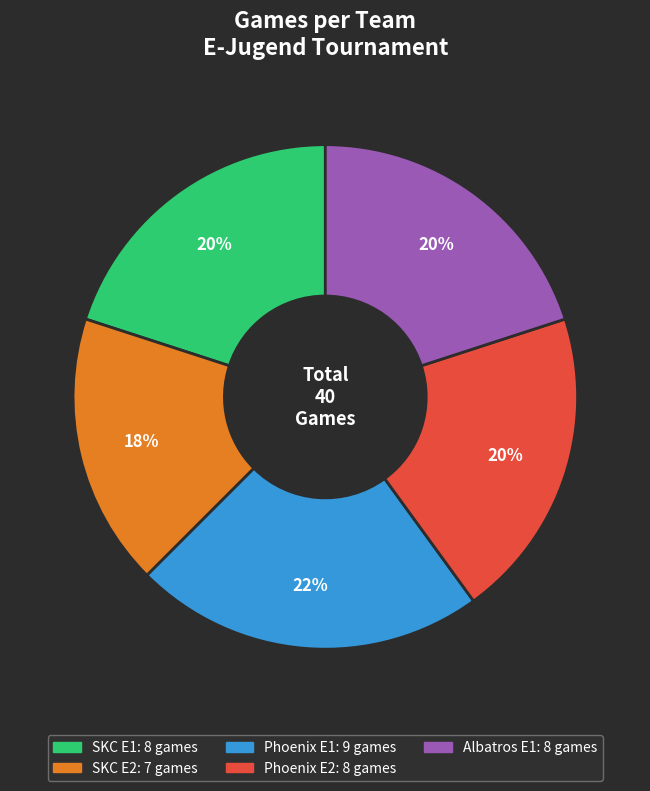

To the nearest percent, what is the average slice percentage?

20%